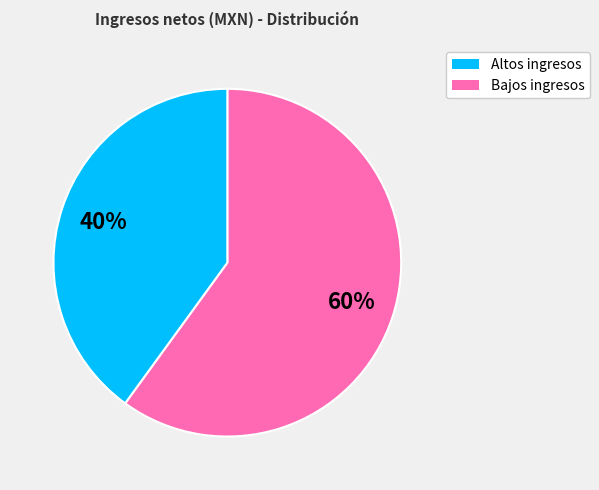

Is there any slice that represents more than half of the pie?

Yes